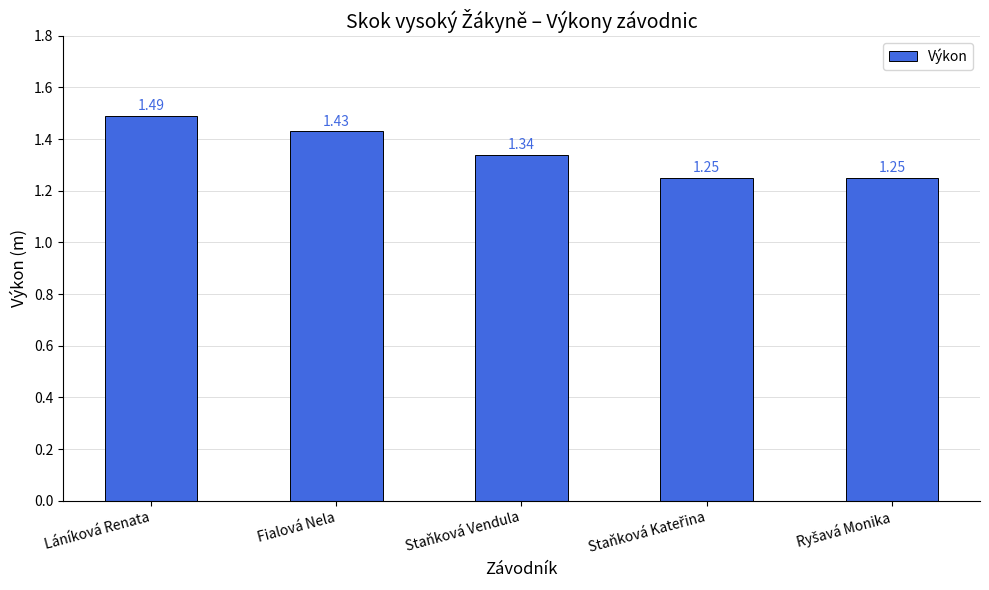

At which category does the chart reach its peak across all series?

Láníková Renata